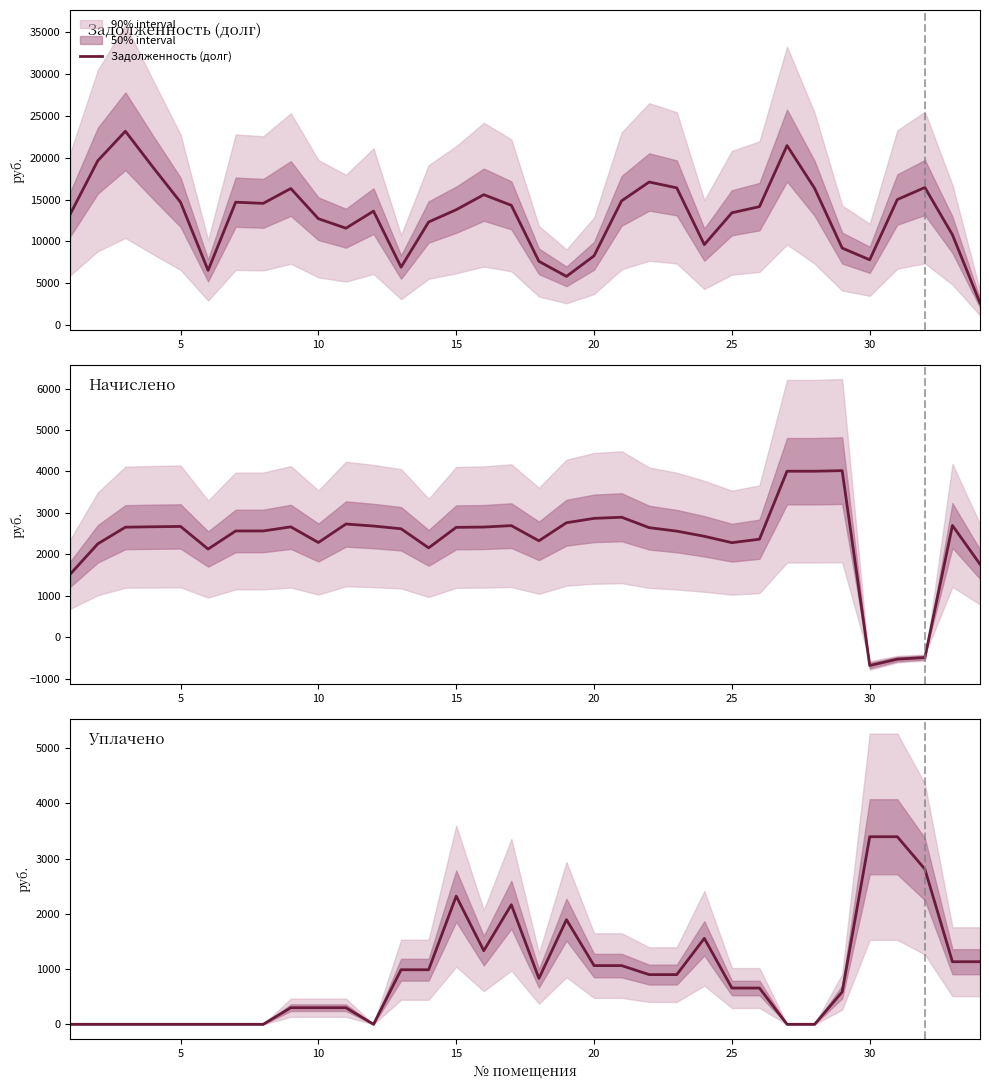

What is the lowest value of the Задолженность (долг) series?

2661.1